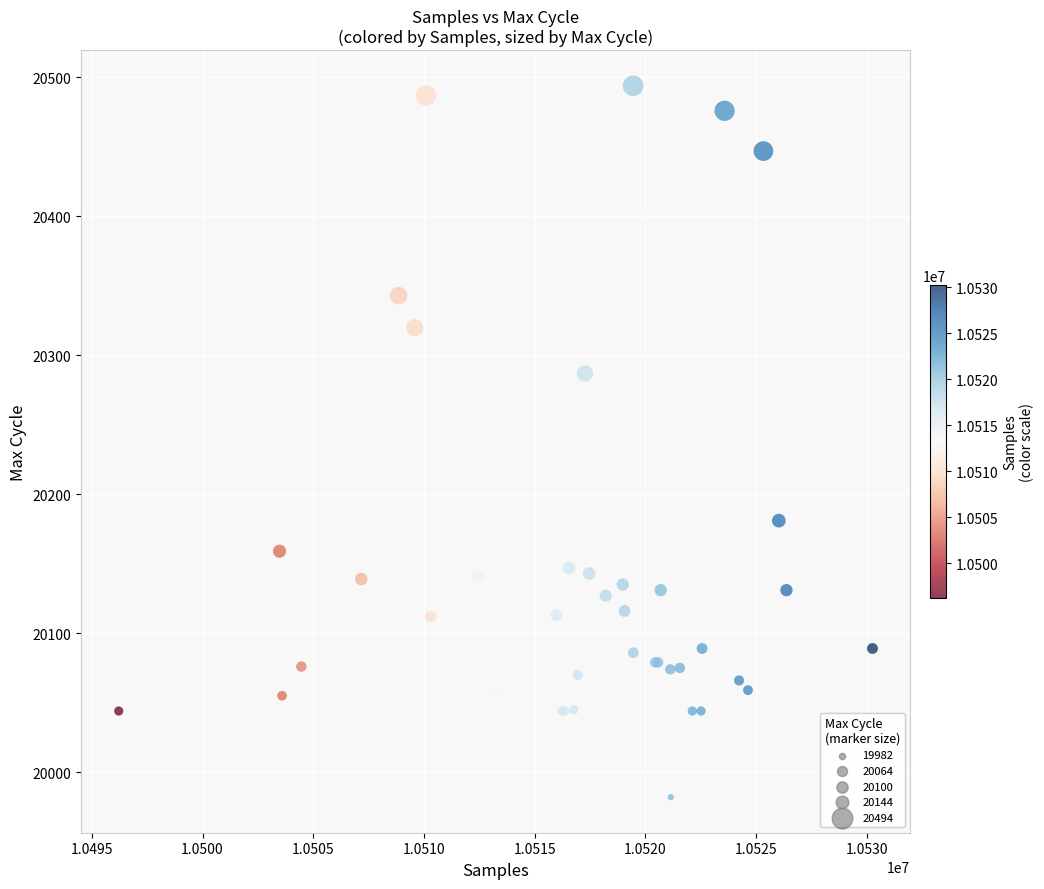

What Y value in the scatter plot is closest to 20238?

20287